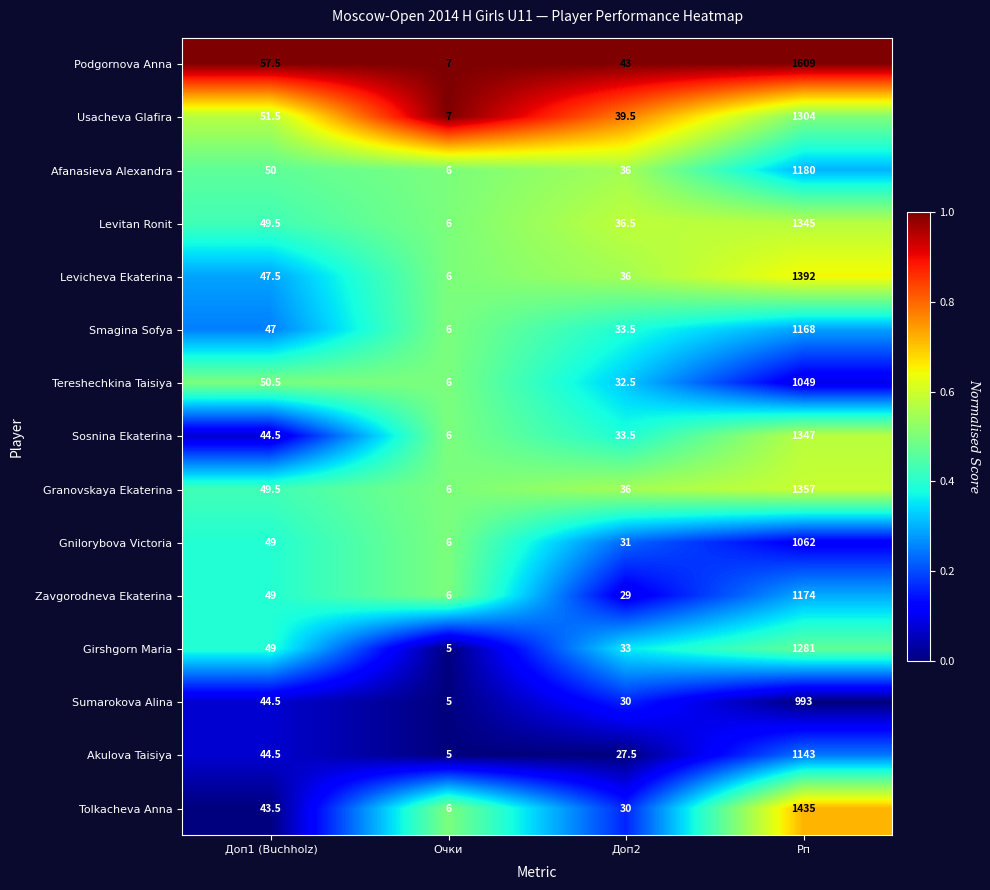

What is the difference between the Gnilorybova Victoria values at Доп2 and Доп1 (Buchholz)?

18.0